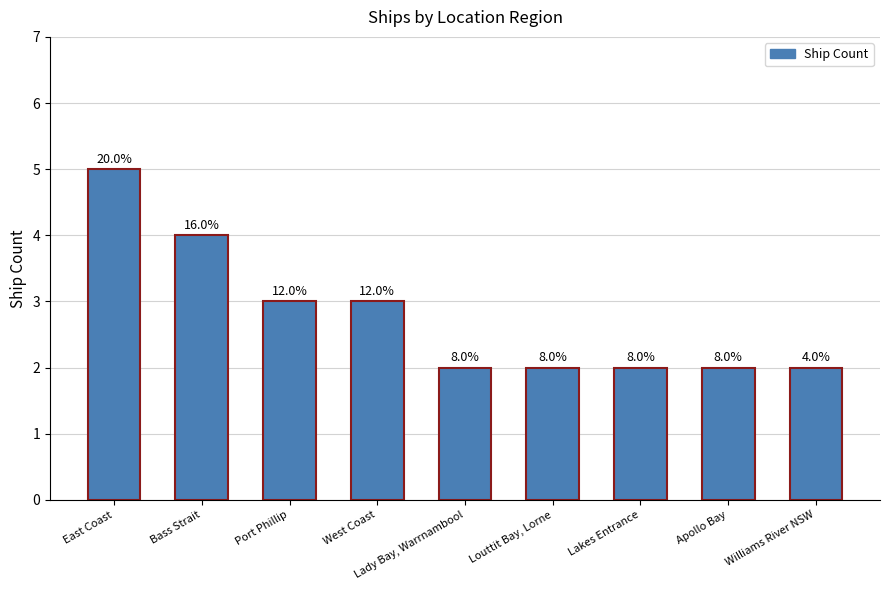

What is the sum of the values at Lakes Entrance and Louttit Bay, Lorne?

4